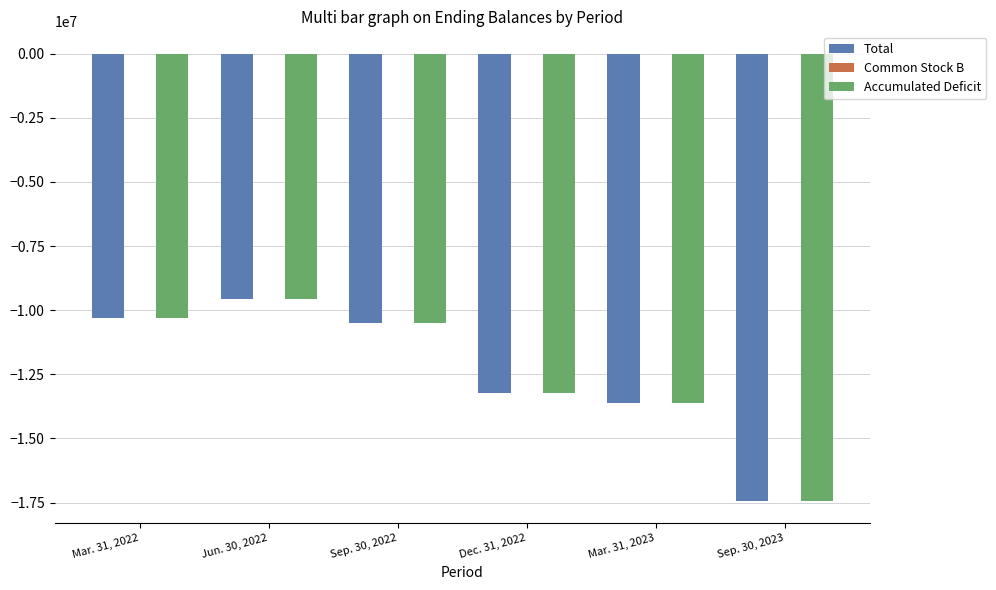

Count the number of categories in the chart.

6